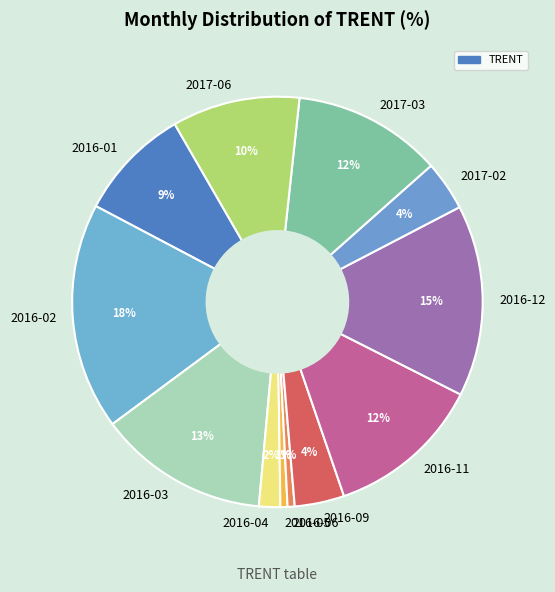

How many slices are in this pie chart?

12